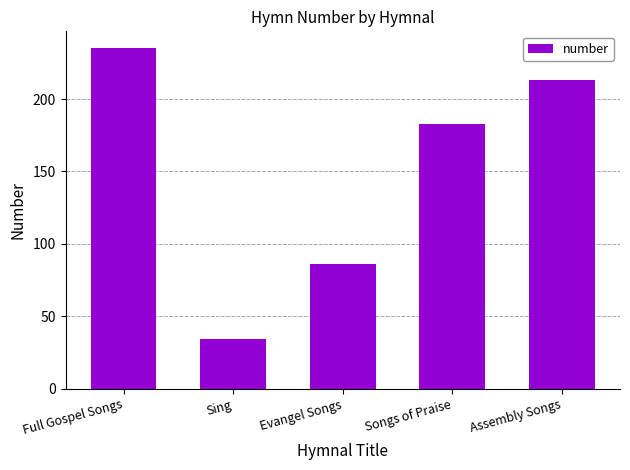

Where does the data first go above 183?

Full Gospel Songs